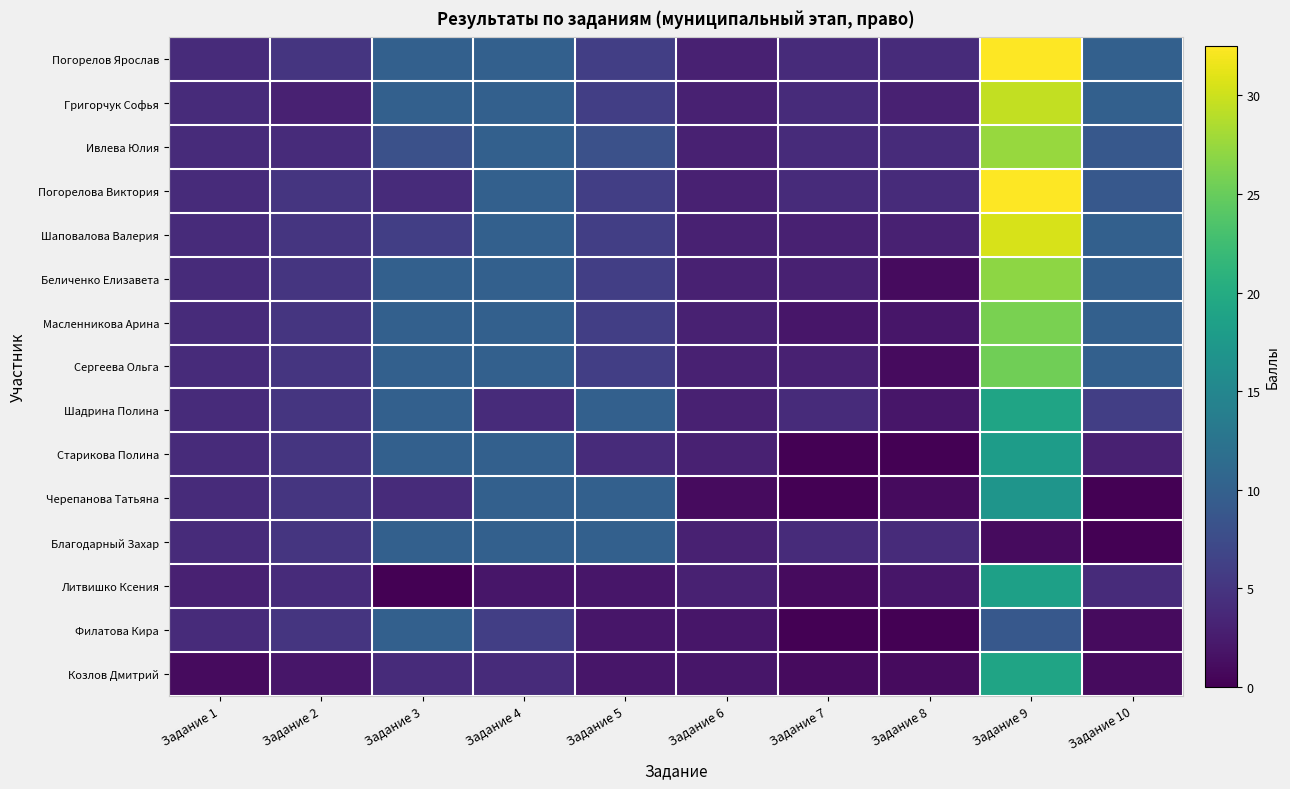

Which category has the lowest value across all series?

Задание 7